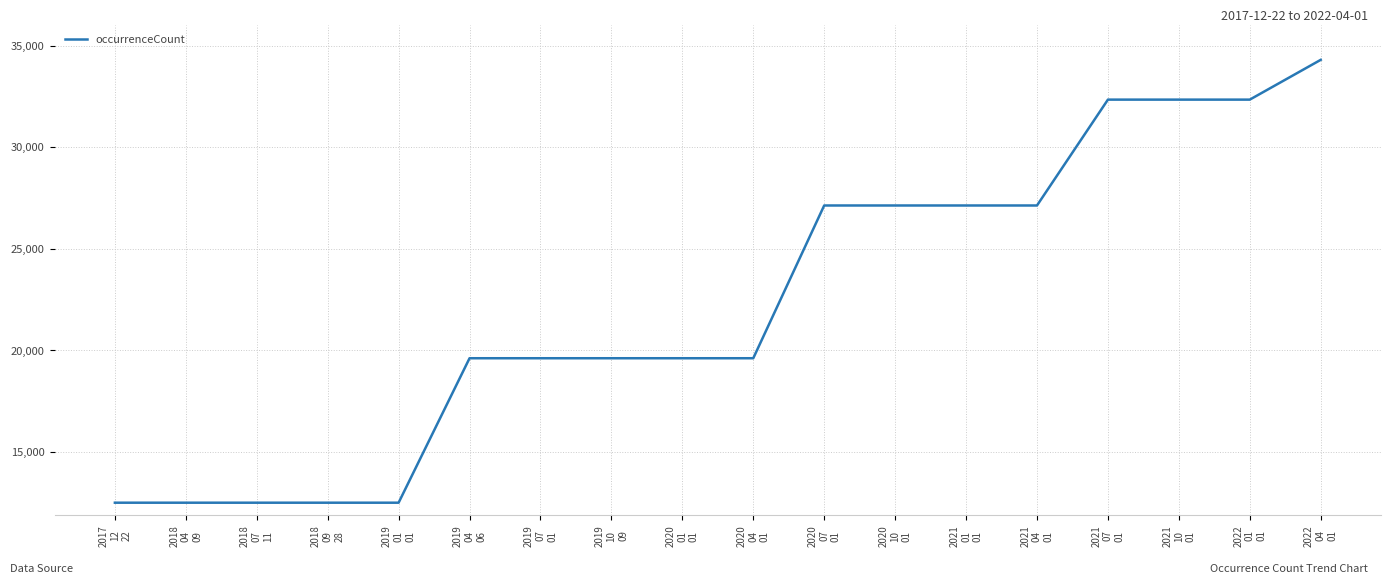

What is the difference between the maximum and minimum values?

21799